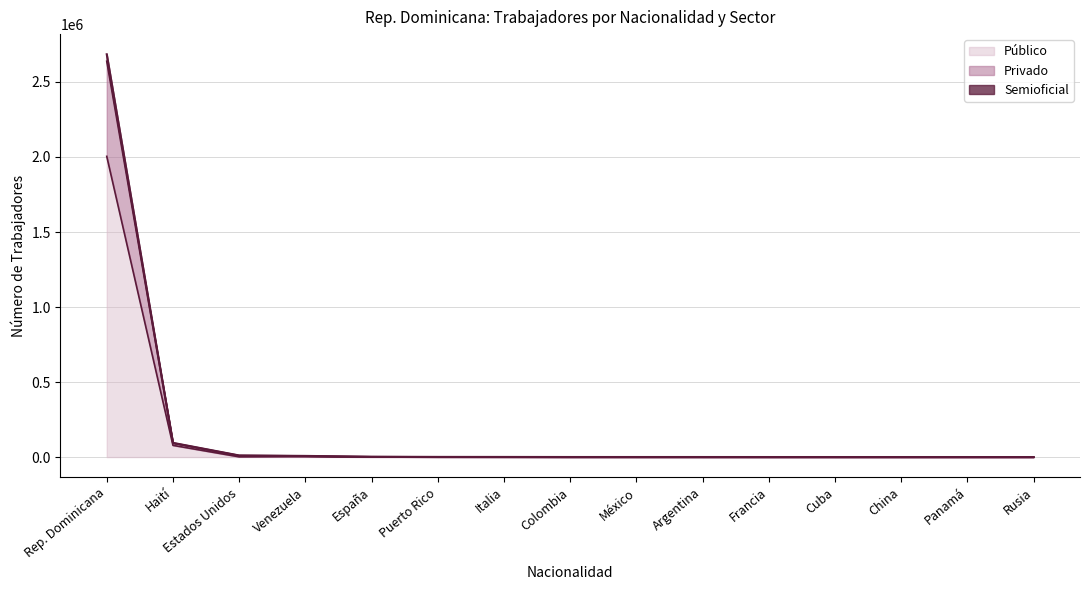

What is the average value of the Semioficial series?

183782